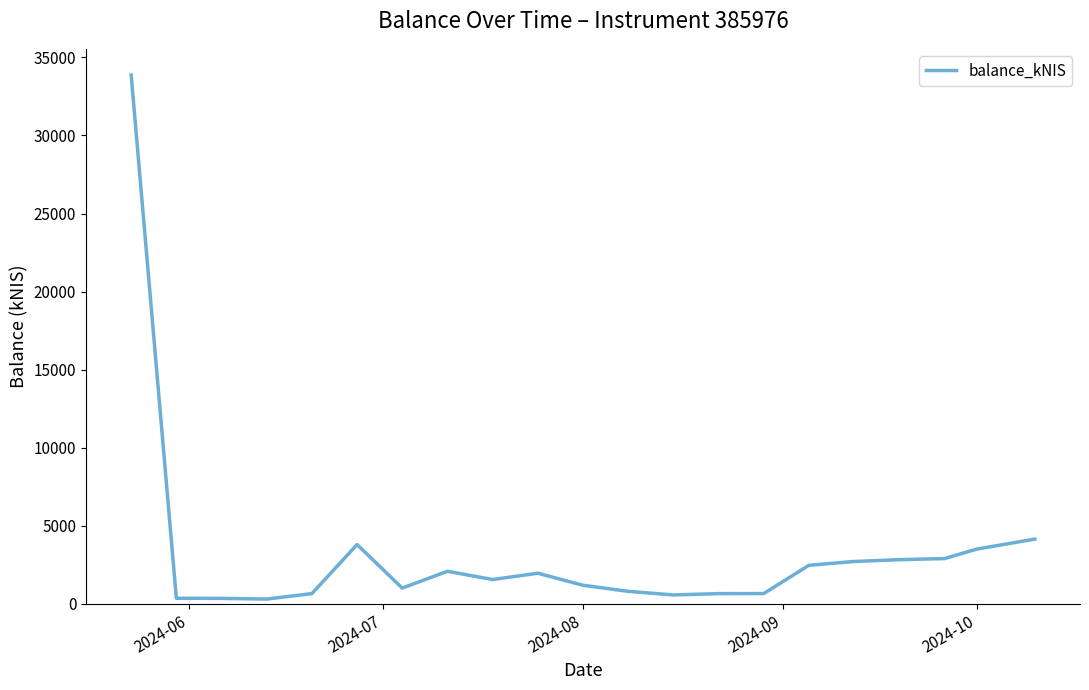

What is the maximum value shown in the chart?

33868.3